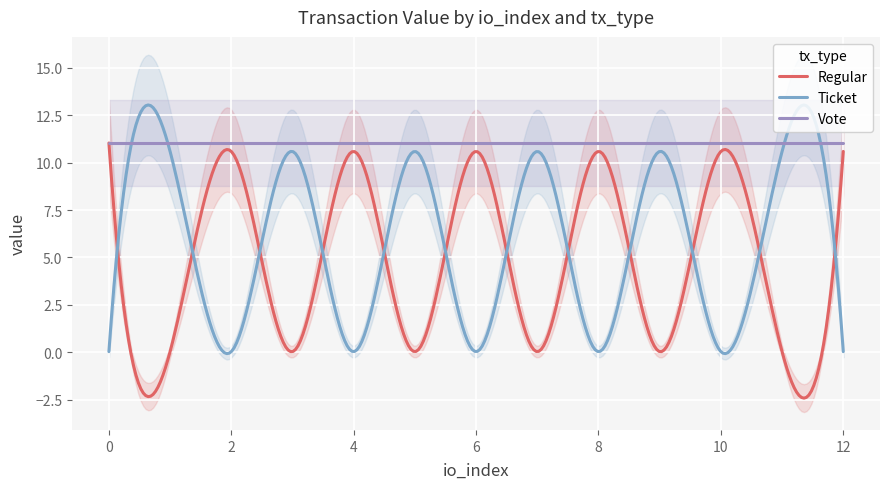

Which series has the widest spread of values?

Regular